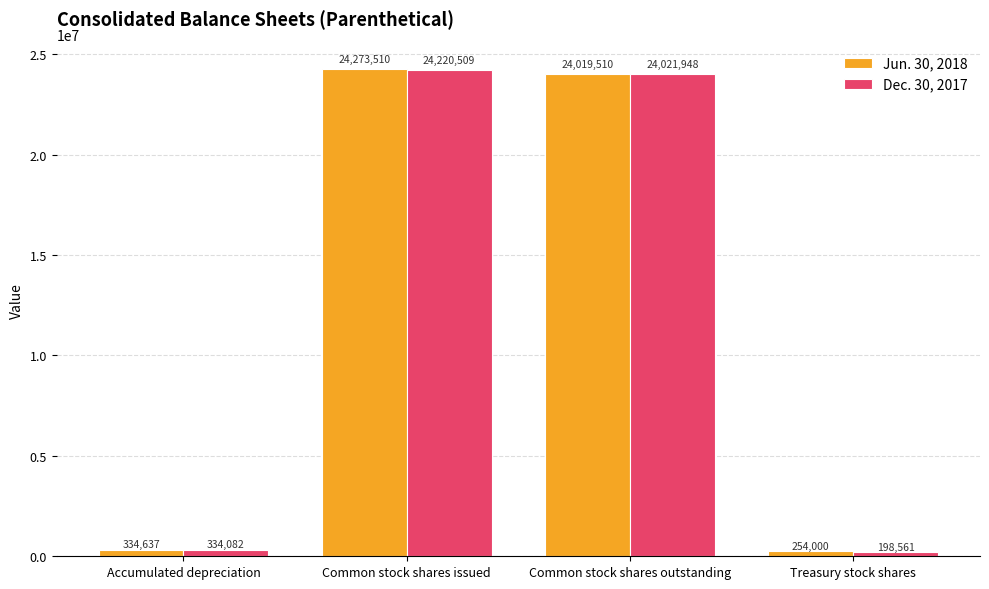

Rank the categories by Dec. 30, 2017 value from highest to lowest.

Common stock shares issued, Common stock shares outstanding, Accumulated depreciation, Treasury stock shares